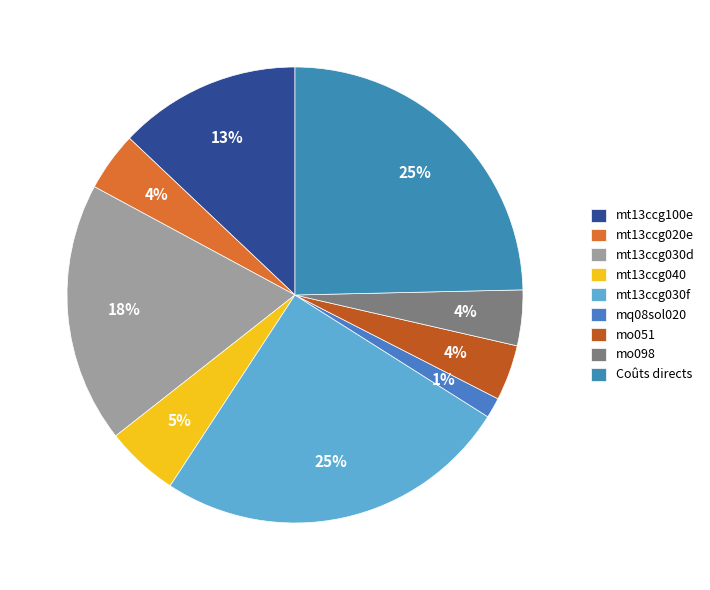

Count the number of slices in the pie.

9